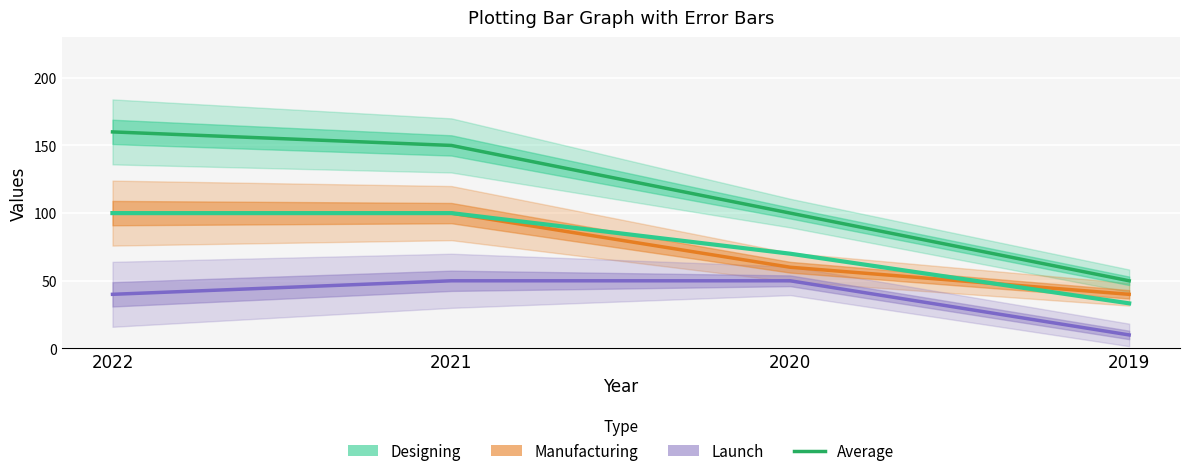

Count the number of data series in this chart.

4